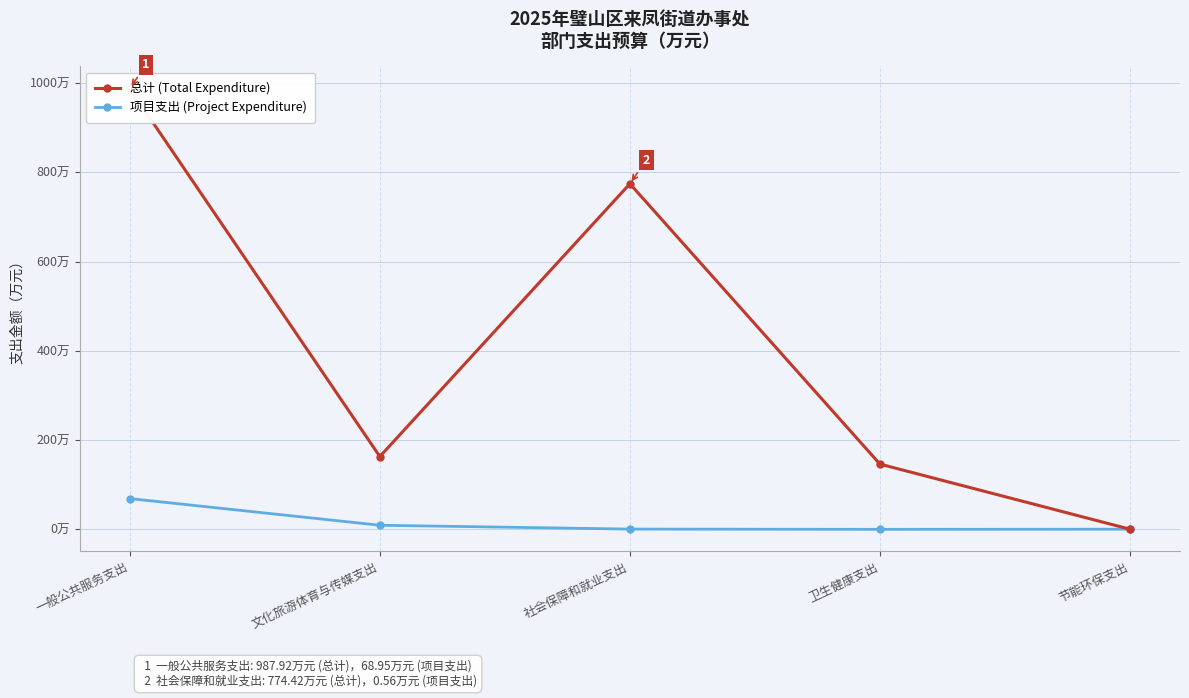

Rank the categories by 总计 (Total Expenditure) value from lowest to highest.

节能环保支出, 卫生健康支出, 文化旅游体育与传媒支出, 社会保障和就业支出, 一般公共服务支出